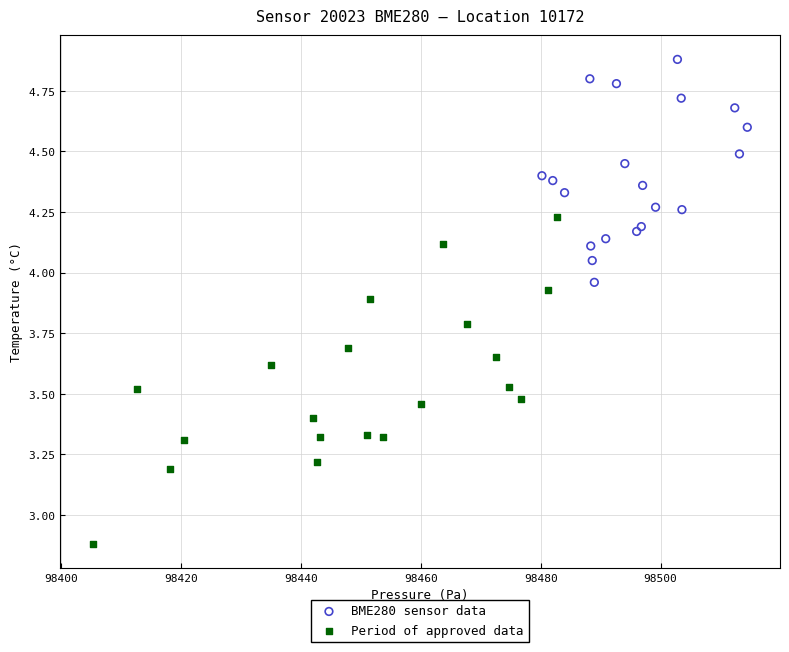

Which series has the largest Y range (max minus min)?

Period of approved data